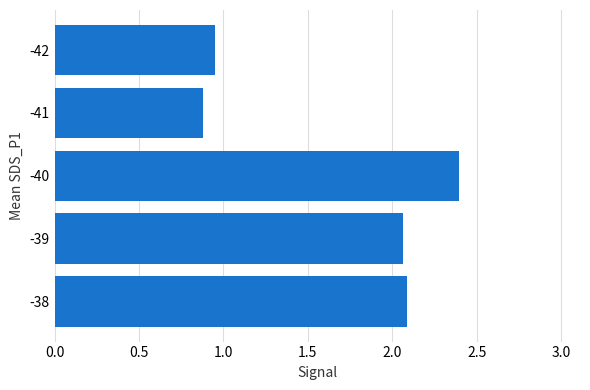

Which has a higher value, -38 or -42?

-38